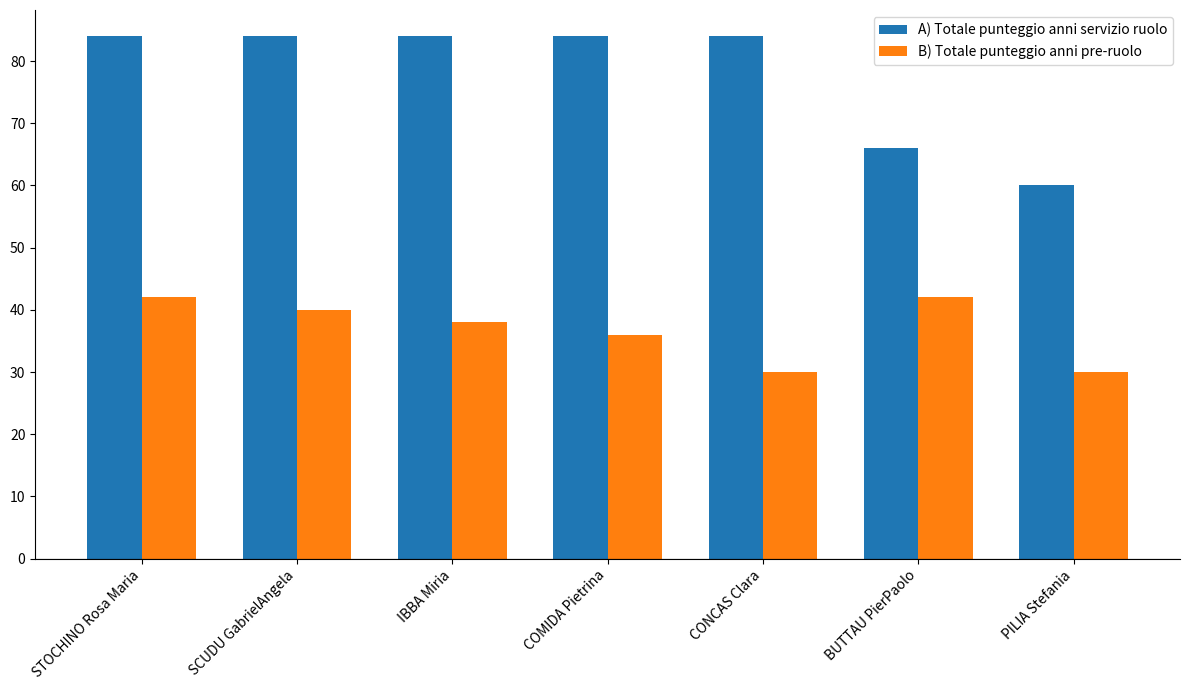

What is the maximum value for A) Totale punteggio anni servizio ruolo?

84